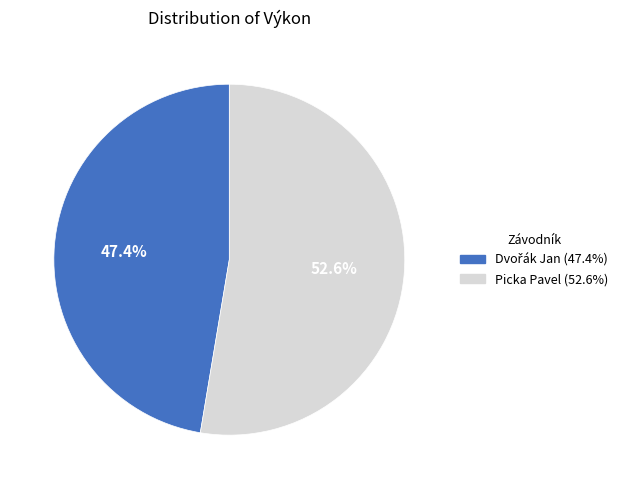

What portion of the pie excludes Picka Pavel?

47.4%